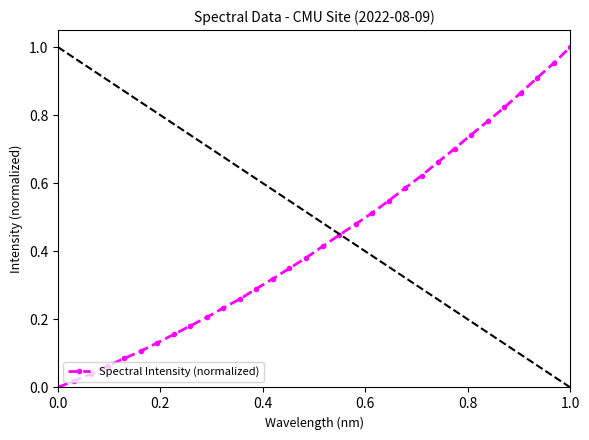

What is the sum of all values?

13.9